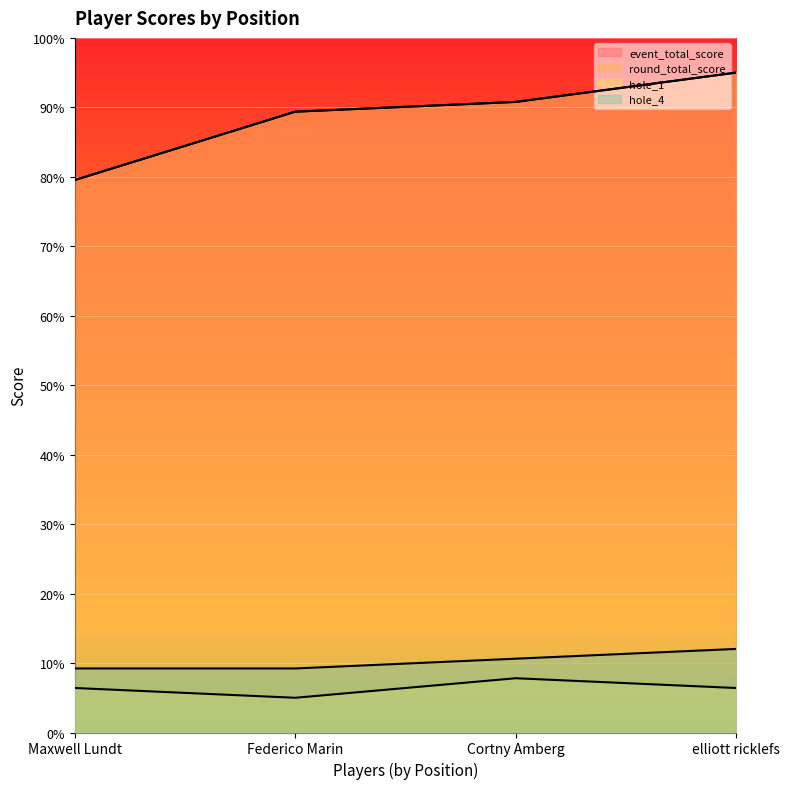

How many data points in round_total_score are less than 90?

2